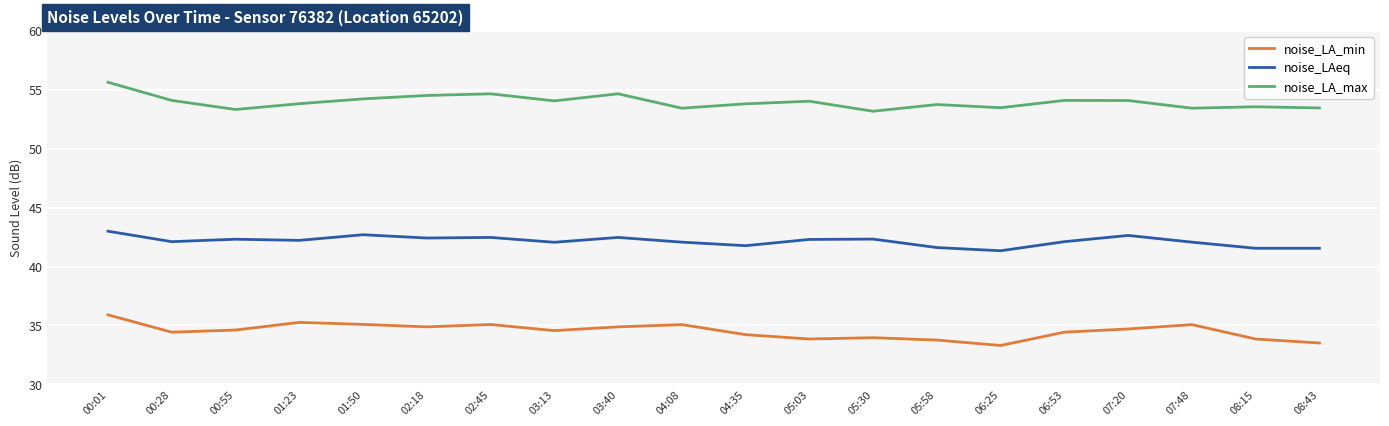

In noise_LA_min, how many points are lower than both neighbors (excluding endpoints)?

5